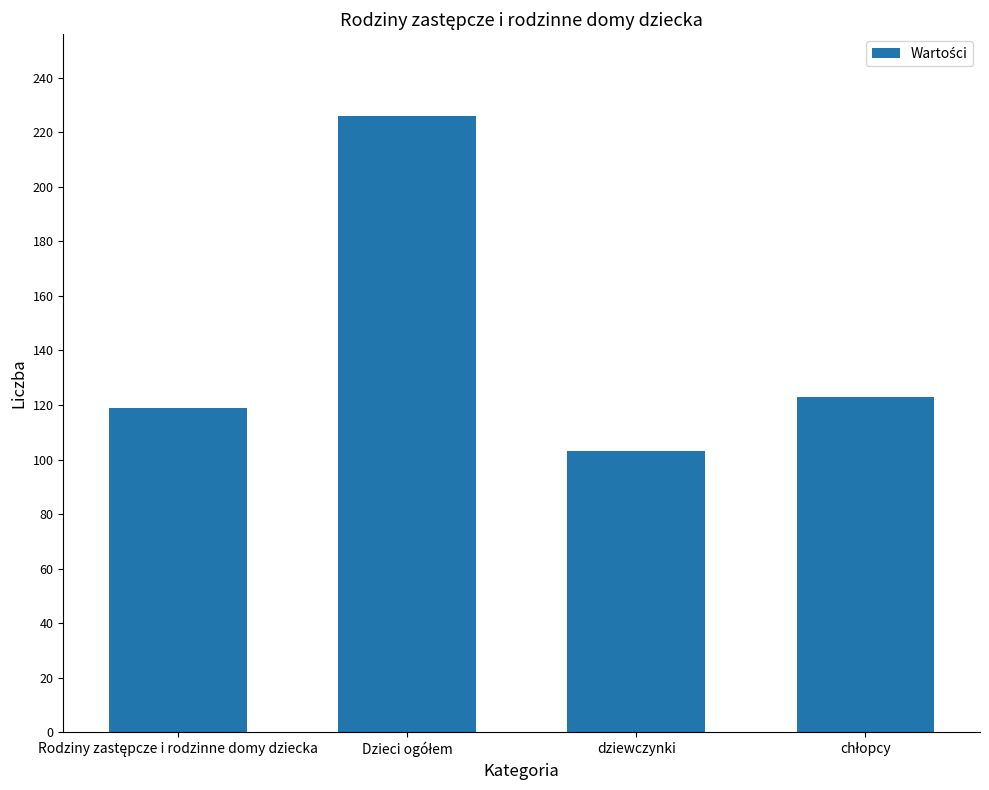

Reading left to right, what are all the values shown in this chart?

119	226	103	123